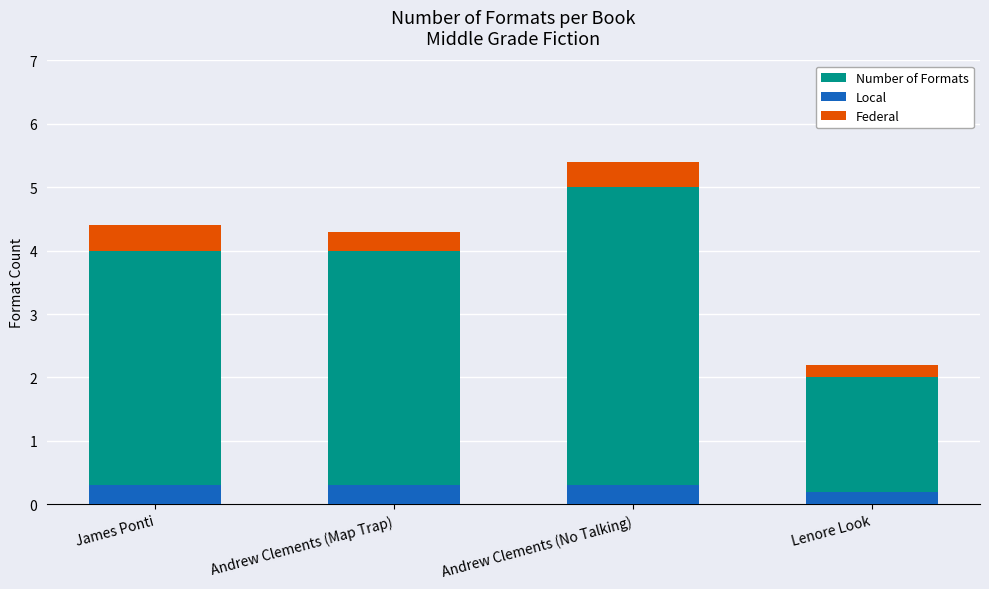

What position from the left is Andrew Clements (Map Trap)?

2